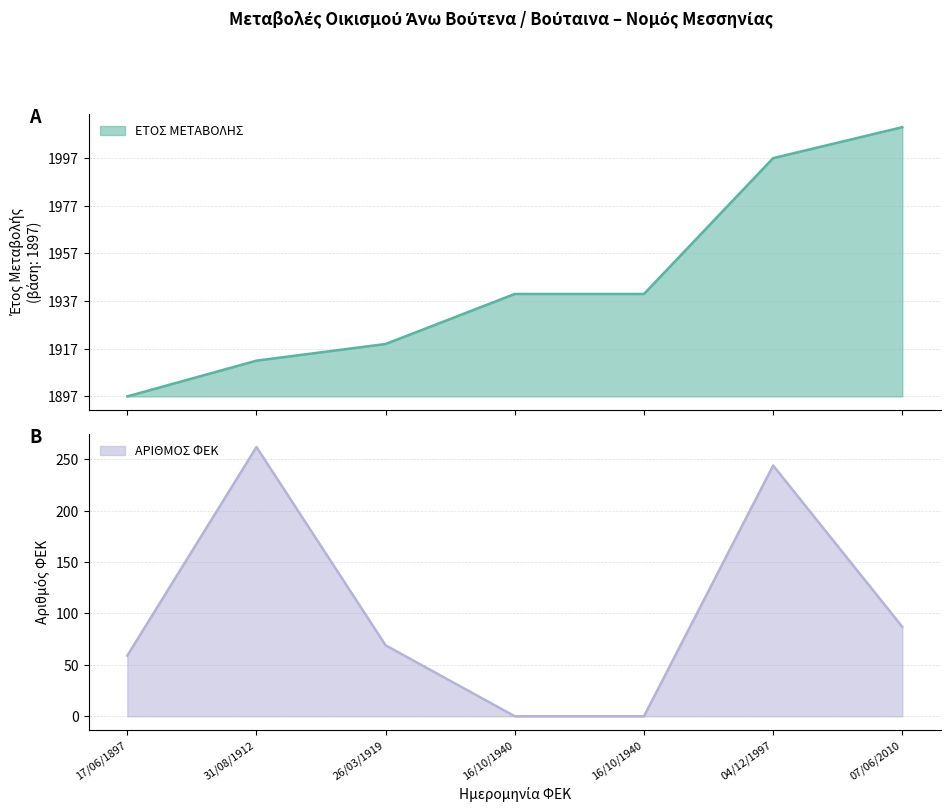

How many interior local peaks does the ΑΡΙΘΜΟΣ ΦΕΚ series have?

2